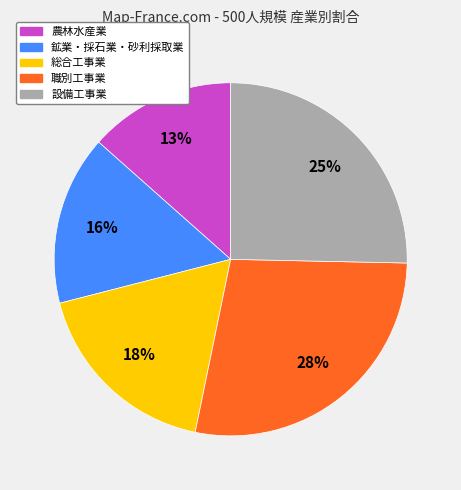

To the nearest percent, what is the average slice percentage?

20%